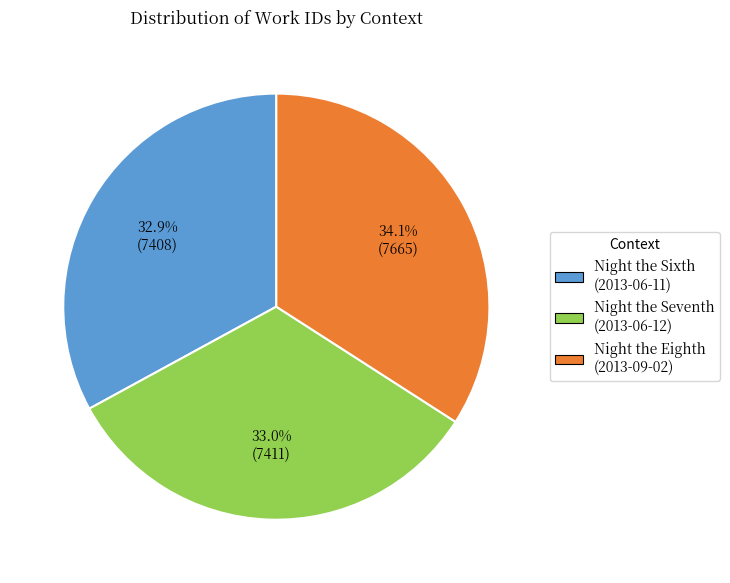

Is Night the Seventh (2013-06-12) the majority of the pie?

No